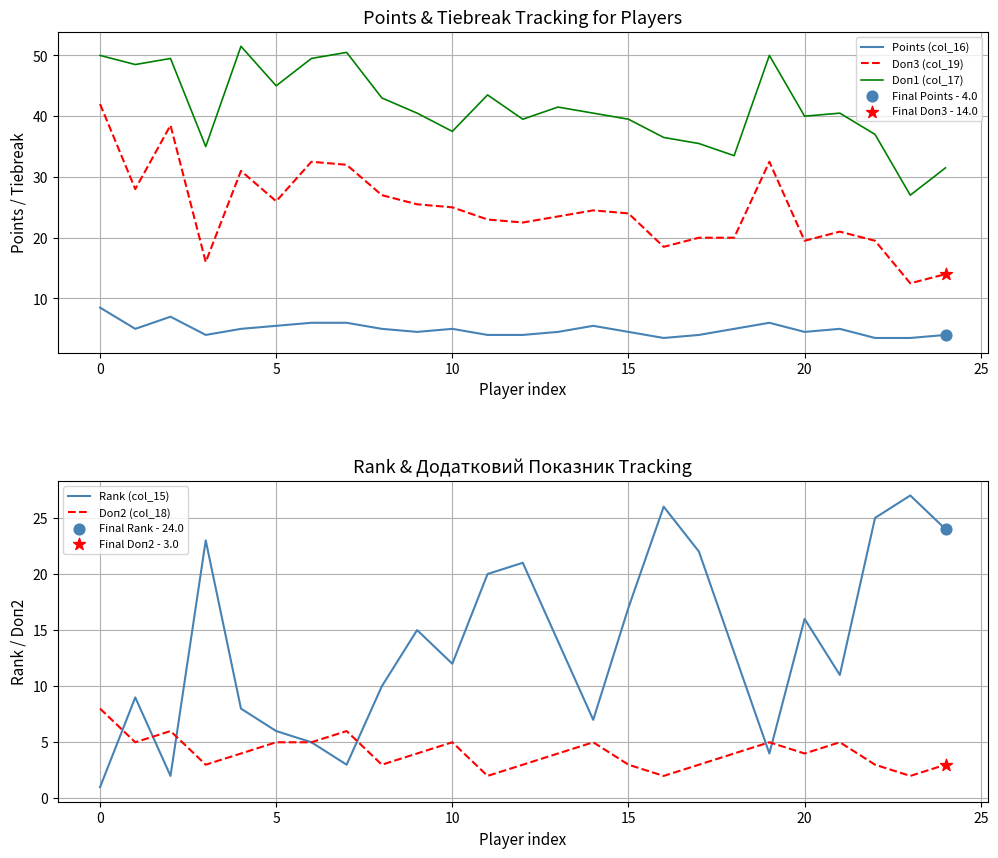

Which series has the largest Y range (max minus min)?

Doп3 (col_19)